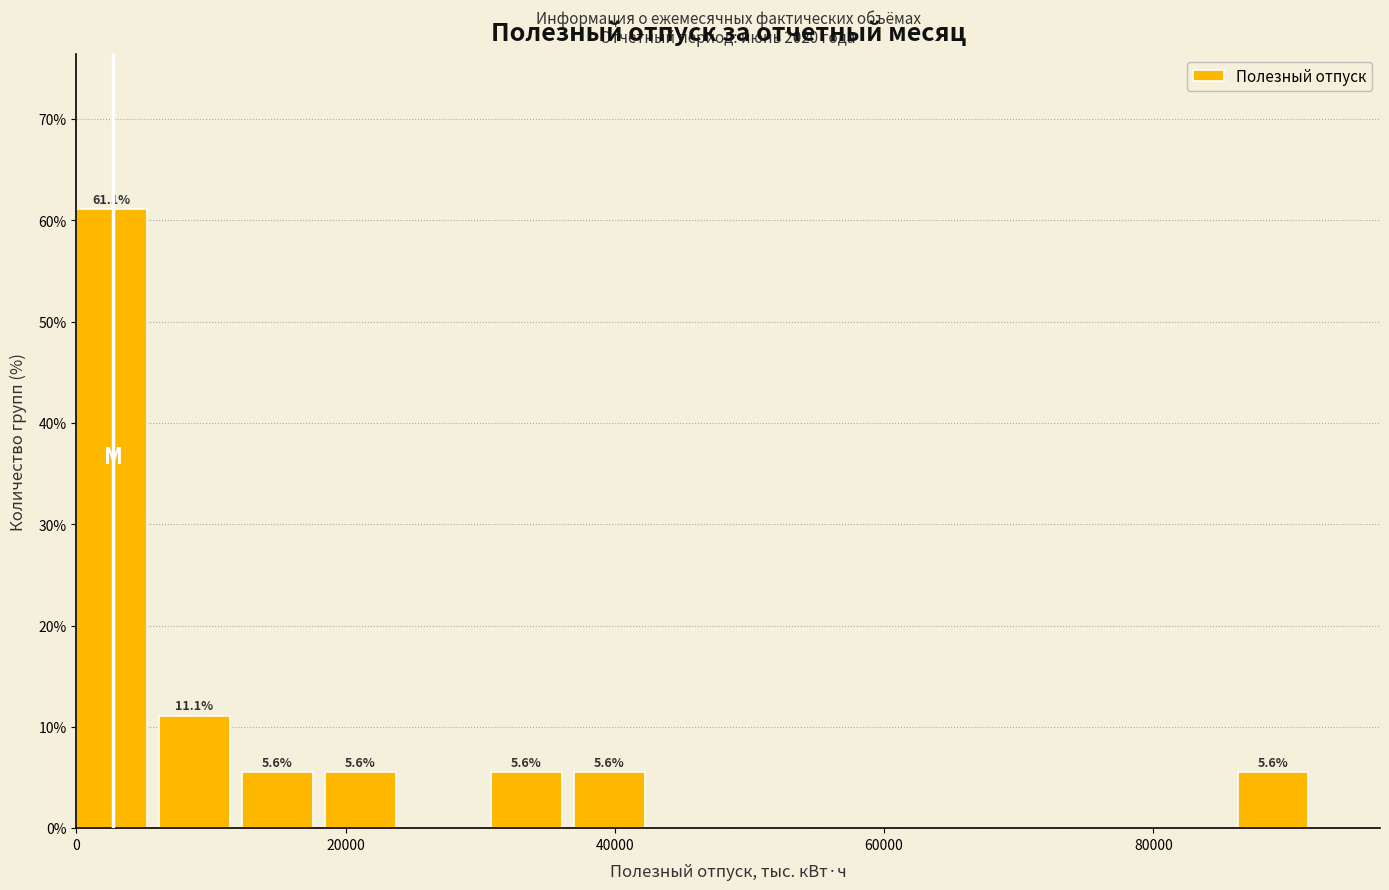

Around what value on the x-axis is the tallest bar? Give the approximate position of its centre, as read against the axis.

2000